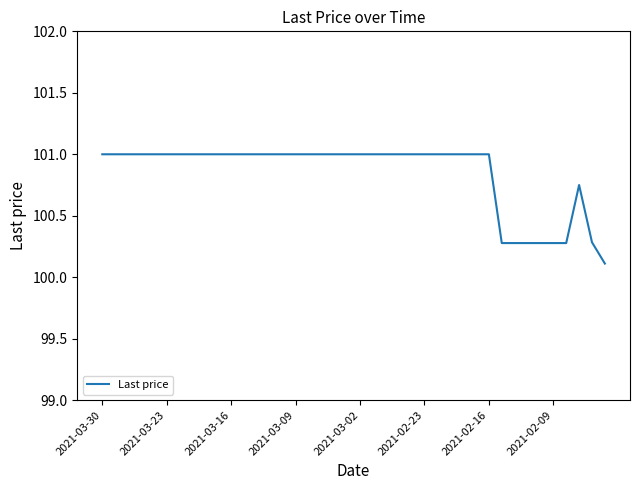

What is the smallest value displayed?

100.1